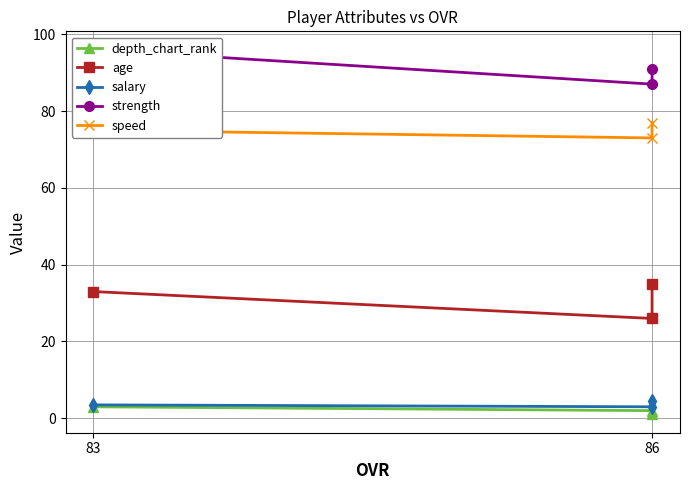

The speed series shows 73.0 at 86. True or false?

True